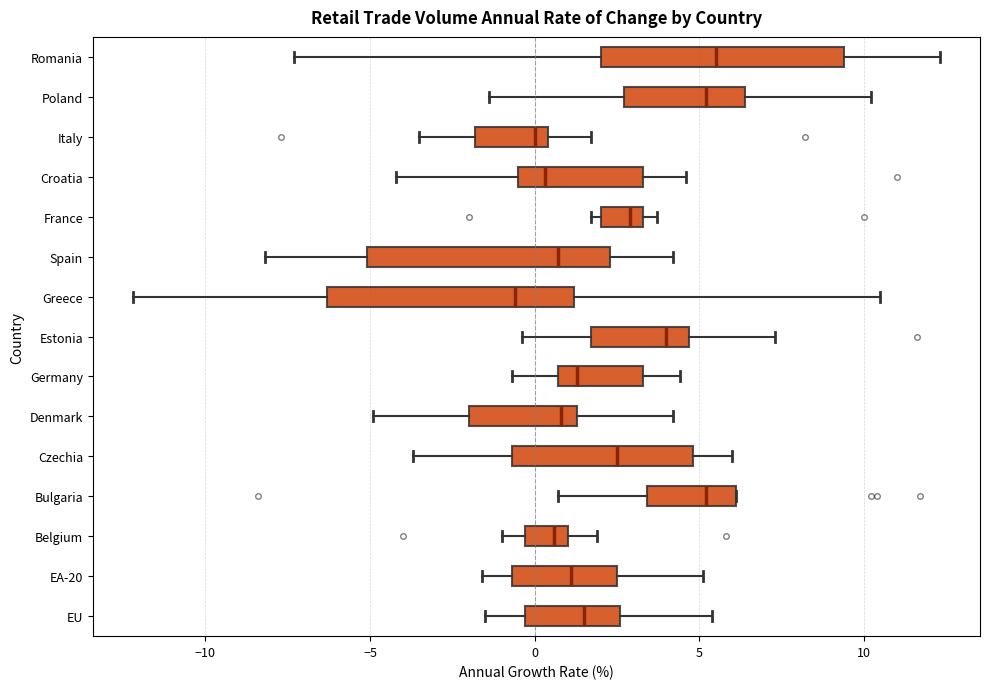

Reading bottom to top, transcribe this box plot: for each box, give where its median line is, the range the box spans, and where its two whiskers end, as read against the x-axis. The values are not printed on the chart, so give them approximately, as read against the axis.

EU: median 1.5, box -0.5 to 2.5, whiskers -1.5 to 5.5
EA-20: median 1.0, box -0.5 to 2.5, whiskers -1.5 to 5.0
Belgium: median 0.5, box -0.5 to 1.0, whiskers -1.0 to 2.0
Bulgaria: median 5.0, box 3.5 to 6.0, whiskers 0.5 to 6.0
Czechia: median 2.5, box -0.5 to 5.0, whiskers -3.5 to 6.0
Denmark: median 1.0, box -2.0 to 1.5, whiskers -5.0 to 4.0
Germany: median 1.5, box 0.5 to 3.5, whiskers -0.5 to 4.5
Estonia: median 4.0, box 1.5 to 4.5, whiskers -0.5 to 7.5
Greece: median -0.5, box -6.5 to 1.0, whiskers -12.0 to 10.5
Spain: median 0.5, box -5.0 to 2.5, whiskers -8.0 to 4.0
France: median 3.0, box 2.0 to 3.5, whiskers 1.5 to 3.5 (just right of the box's right edge)
Croatia: median 0.5, box -0.5 to 3.5, whiskers -4.0 to 4.5
Italy: median 0.0, box -2.0 to 0.5, whiskers -3.5 to 1.5
Poland: median 5.0, box 2.5 to 6.5, whiskers -1.5 to 10.0
Romania: median 5.5, box 2.0 to 9.5, whiskers -7.5 to 12.5